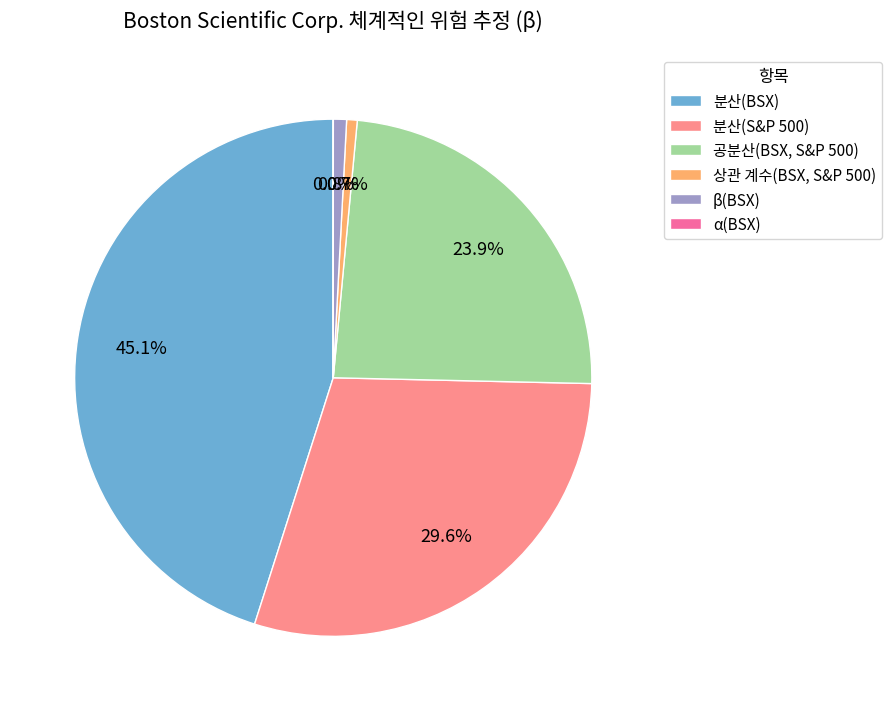

Does 상관 계수(BSX, S&P 500) represent more than half of the total?

No